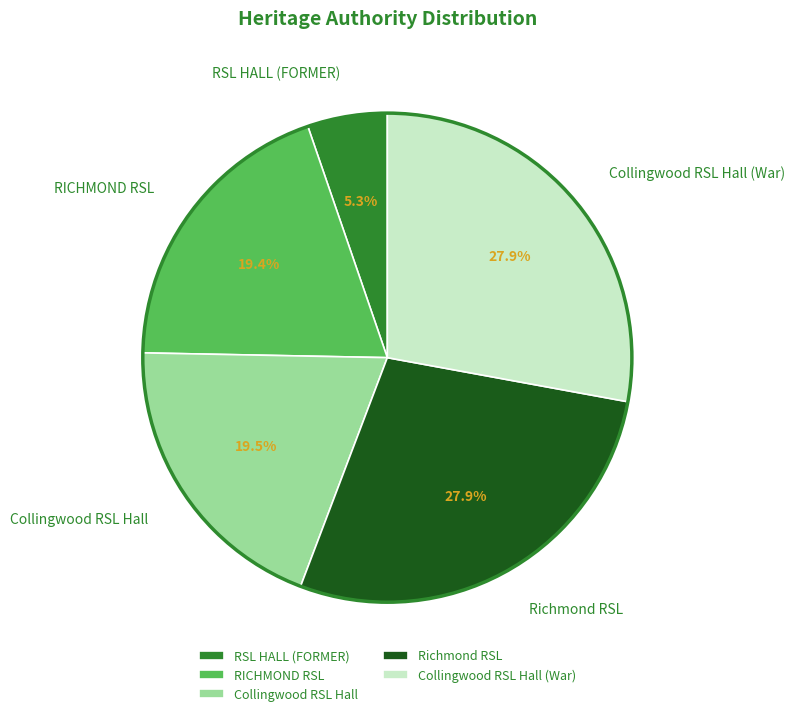

Does any single category account for the majority?

No